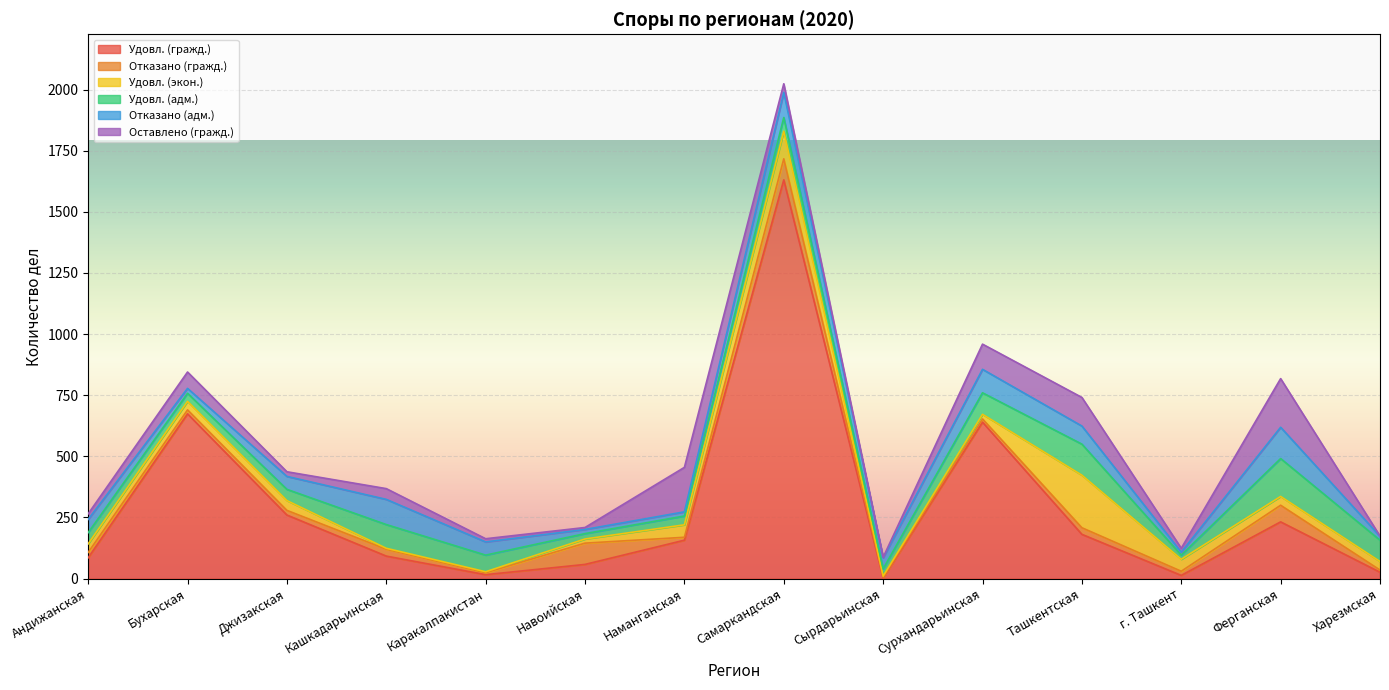

How many intersections are there between Оставлено (гражд.) and Отказано (гражд.)?

7